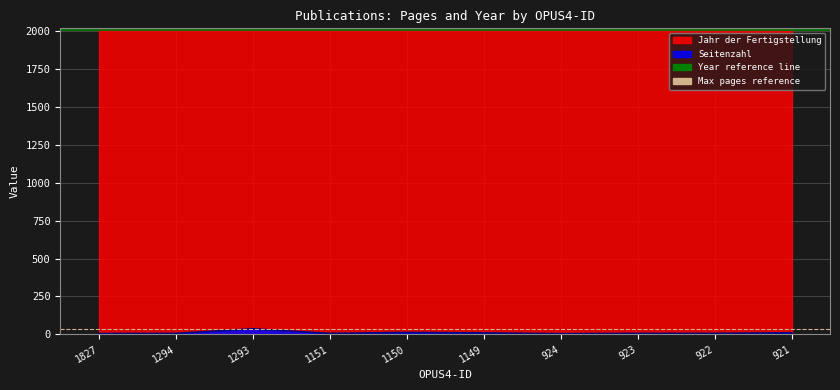

The value of Year reference line at 1827 is 3286. True or false?

False